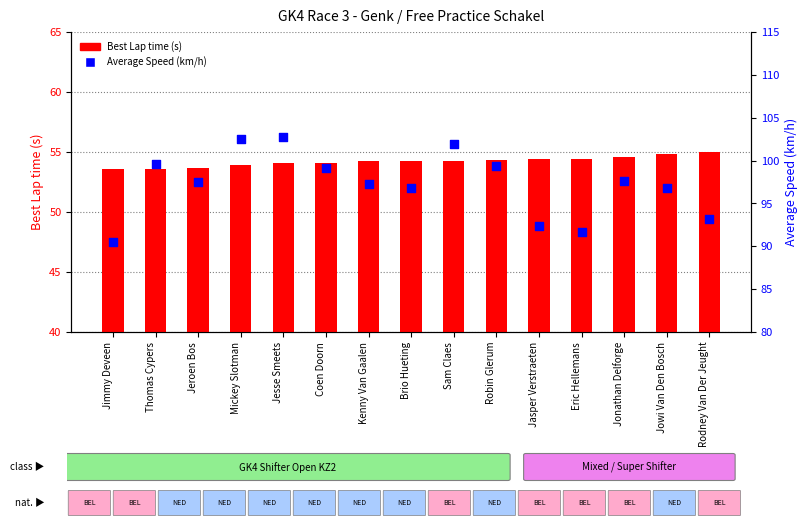

Which series has the widest spread of Y values?

Average Speed (km/h)